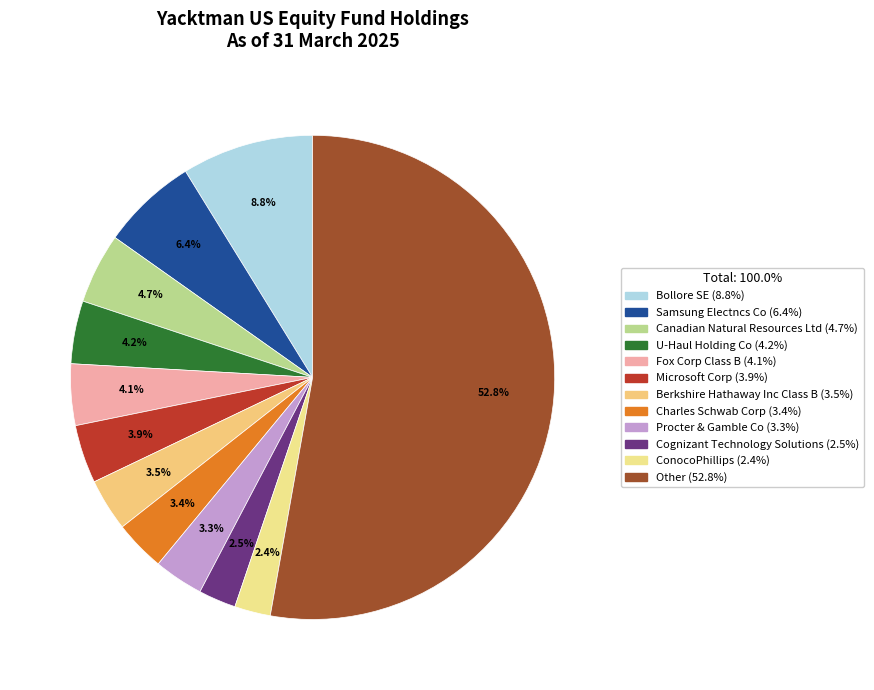

To the nearest percent, what percentage of the pie is Samsung Electncs Co?

6%